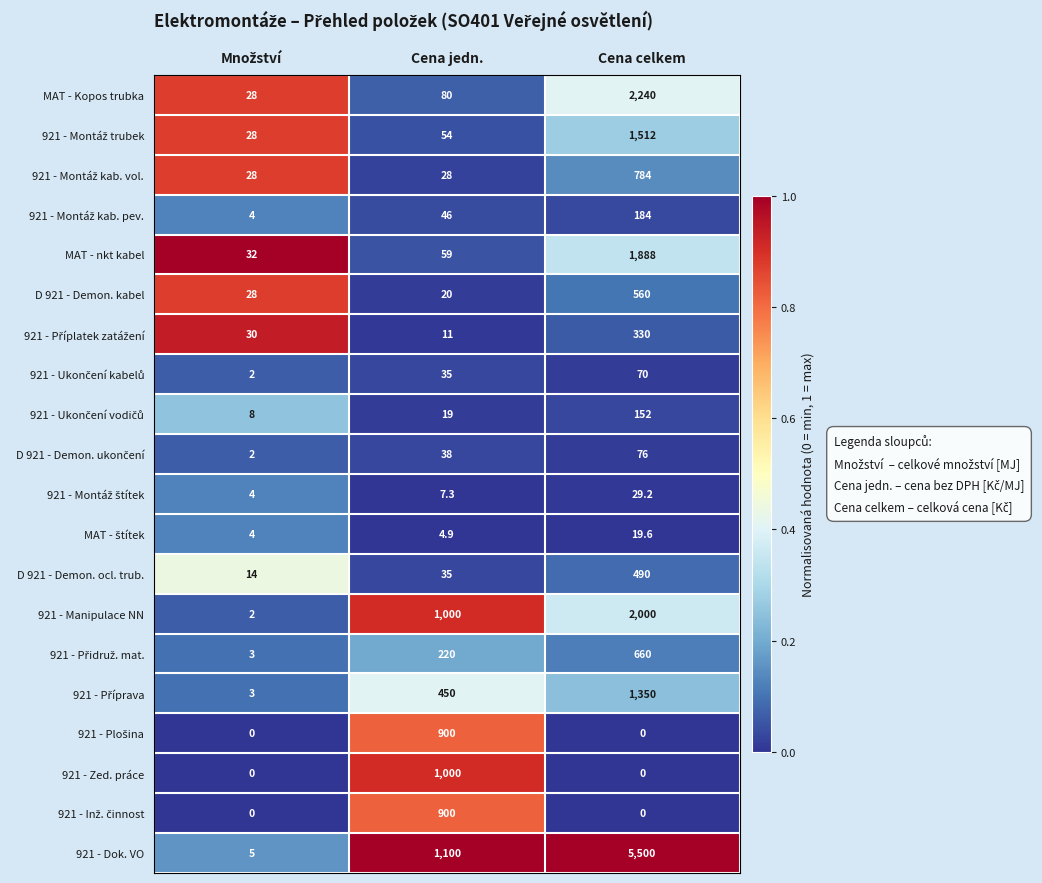

Which series has the largest total across all categories?

921 - Dok. VO